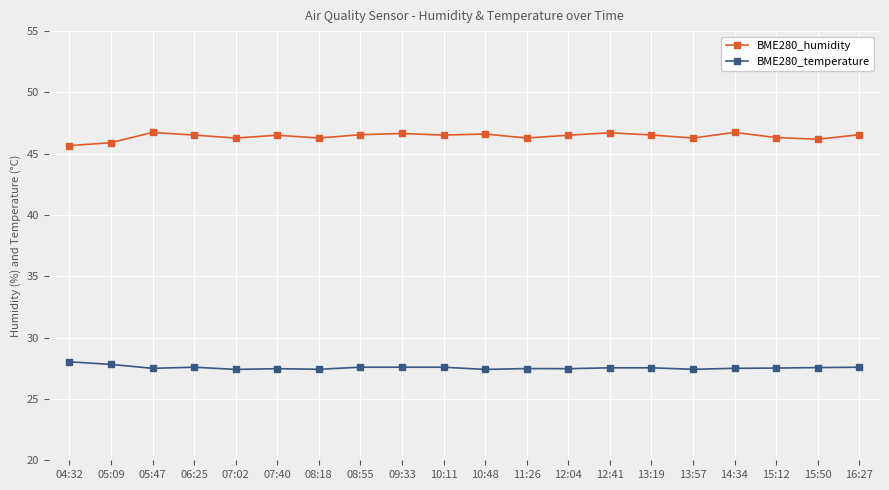

True or false: BME280_temperature and BME280_humidity cross at least once.

False